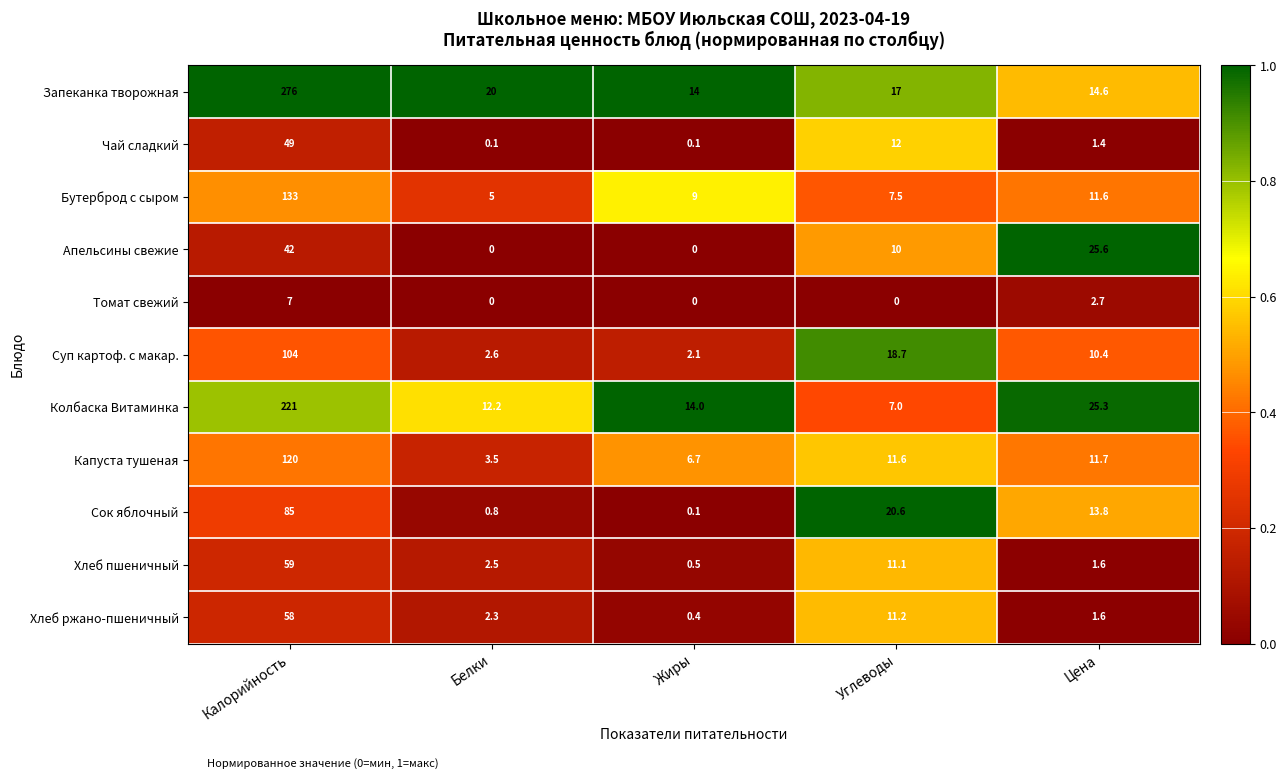

Which series has the widest spread of values?

Запеканка творожная